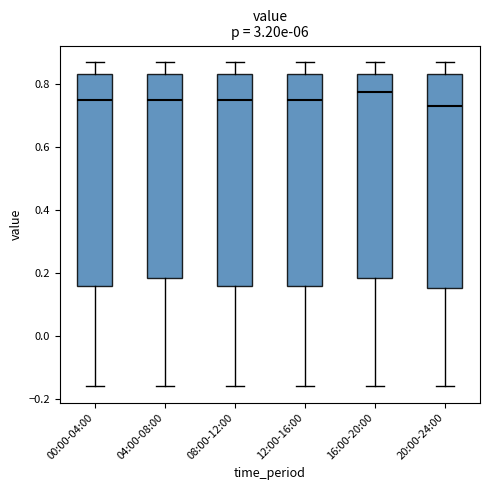

Which box has the highest median line?

16:00-20:00